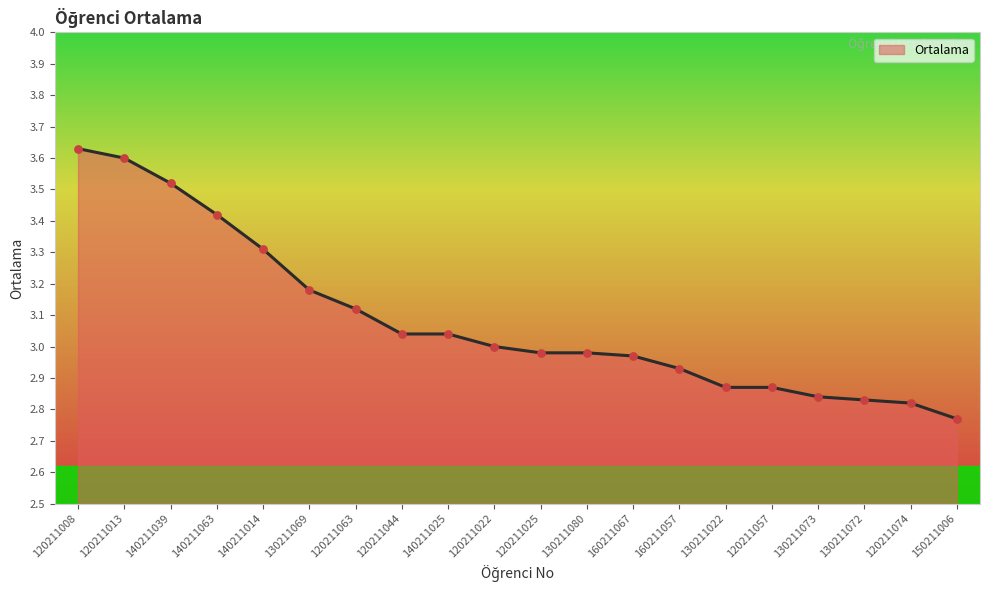

What is the change in value from 130211069 to 120211063?

-0.1